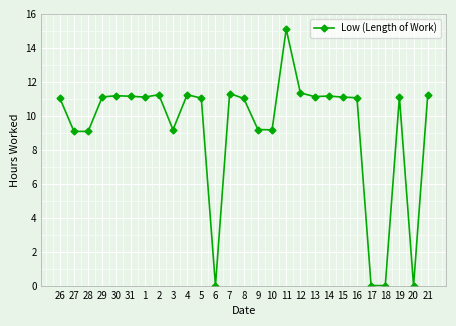

What position from the right is 27?

26